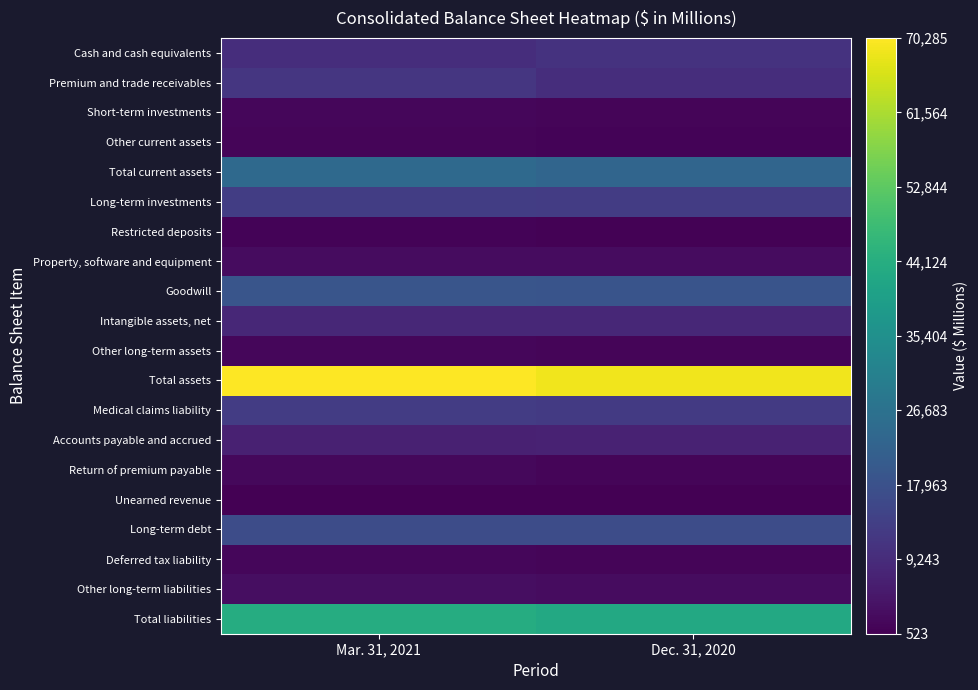

Which label corresponds to the smallest value in the chart?

Dec. 31, 2020